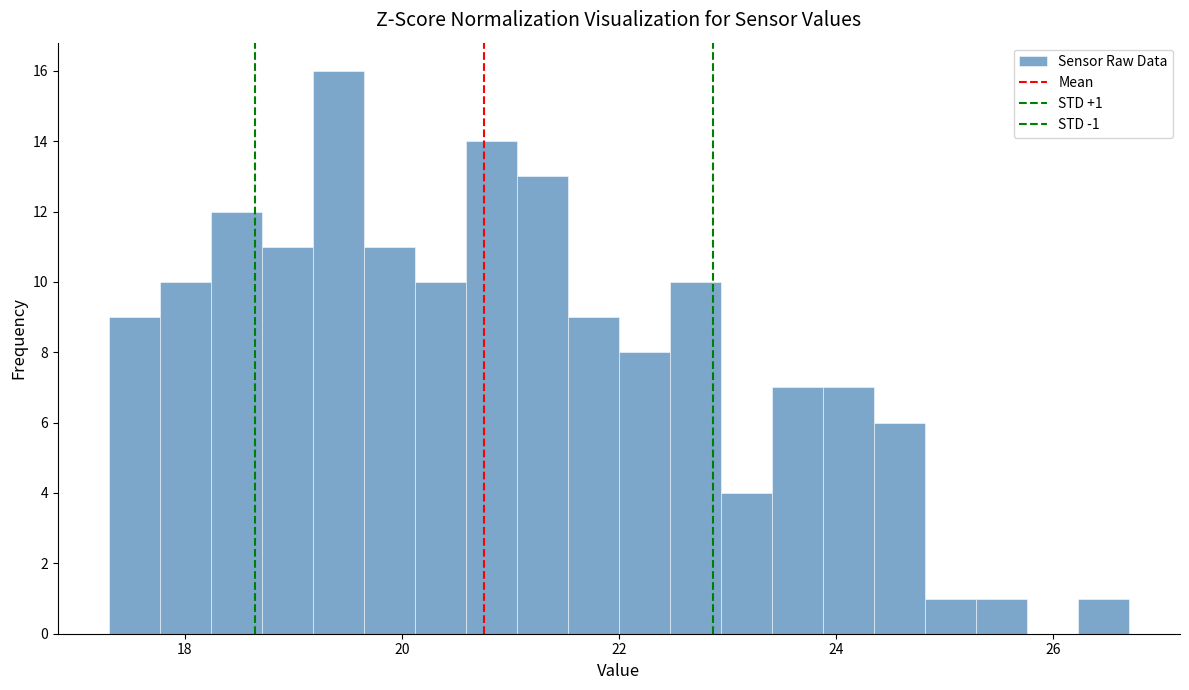

Around what value on the x-axis is the tallest bar? Give the approximate position of its centre, as read against the axis.

19.4